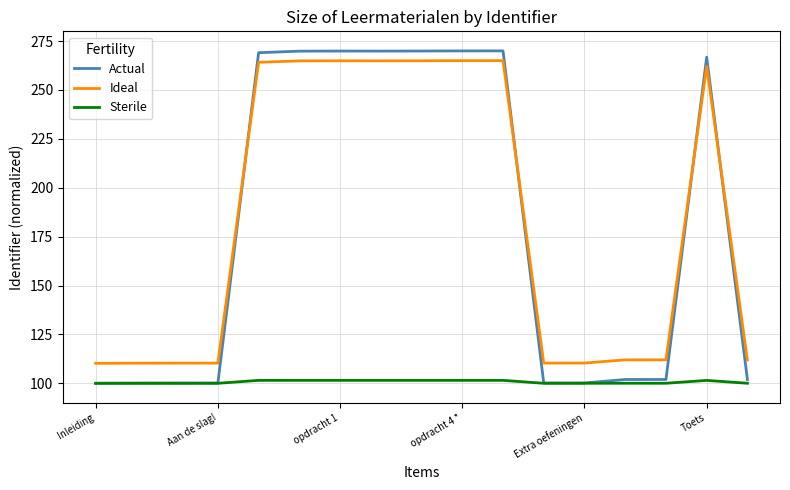

What is the highest value of the Ideal series?

265.0